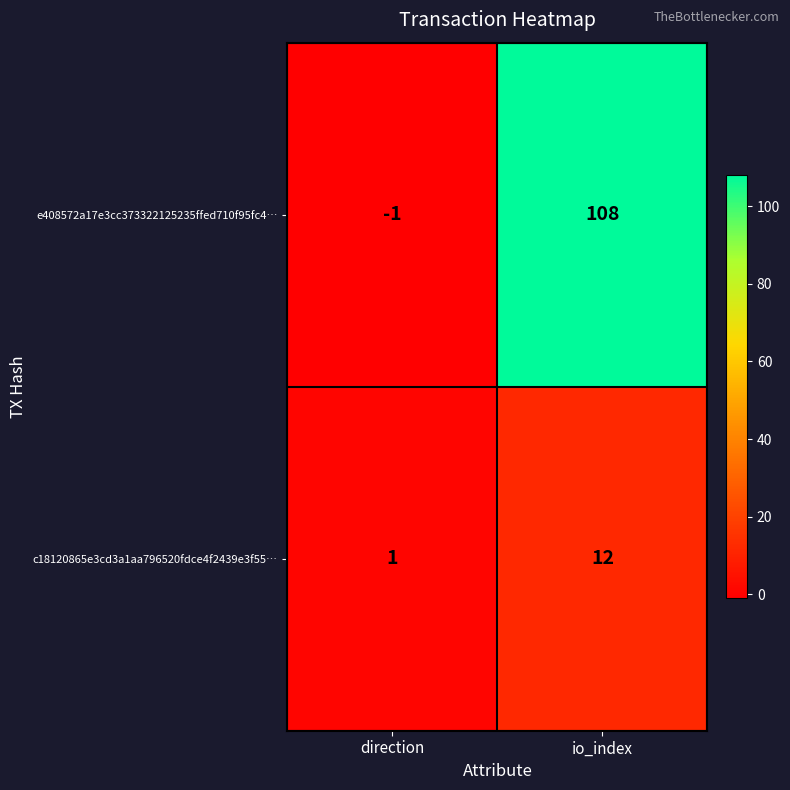

At which category is the sum across all series the highest?

io_index